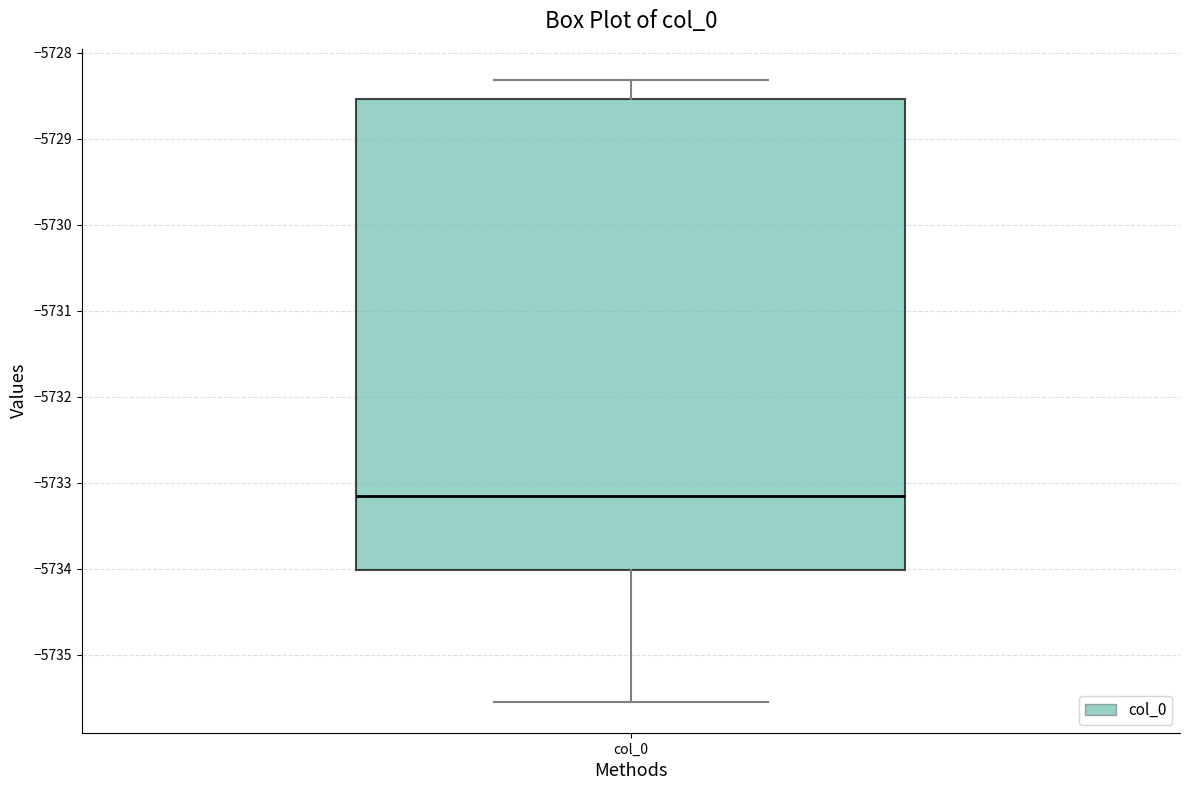

Where does the upper whisker of the box for col_0 end on the y-axis? The values are not printed on the chart, so give them approximately, as read against the axis.

-5728.3